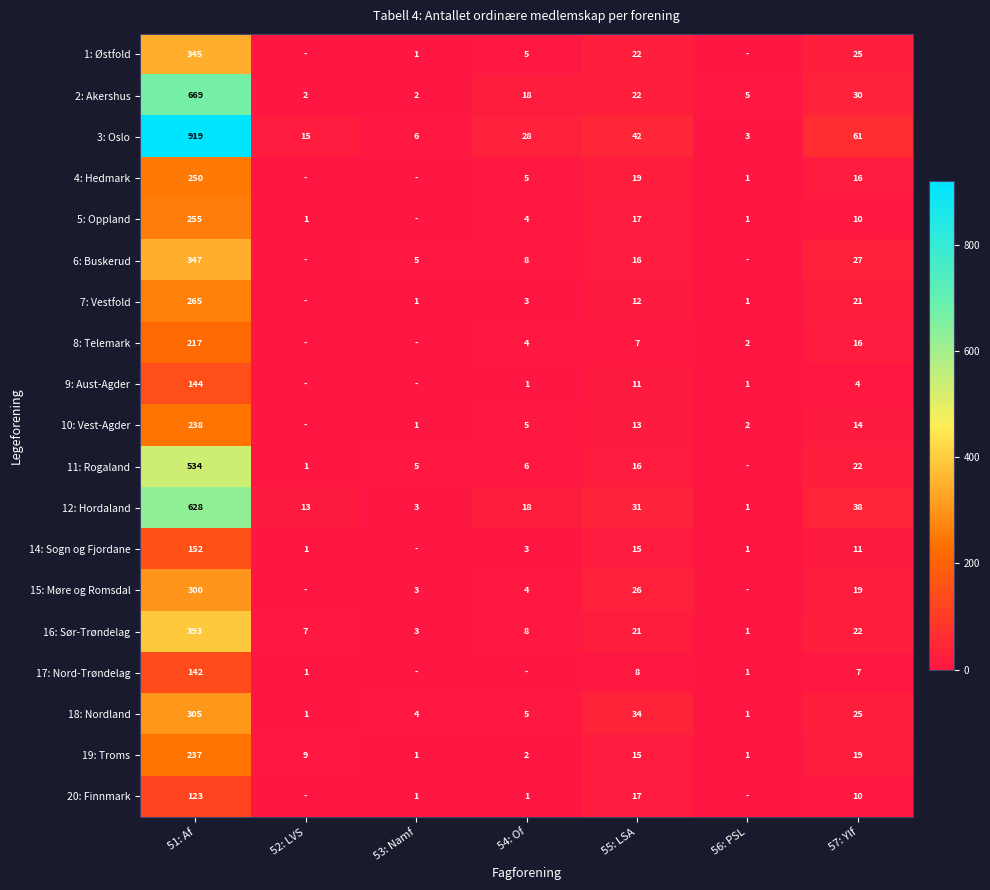

What is the sum of all 2: Akershus values?

748